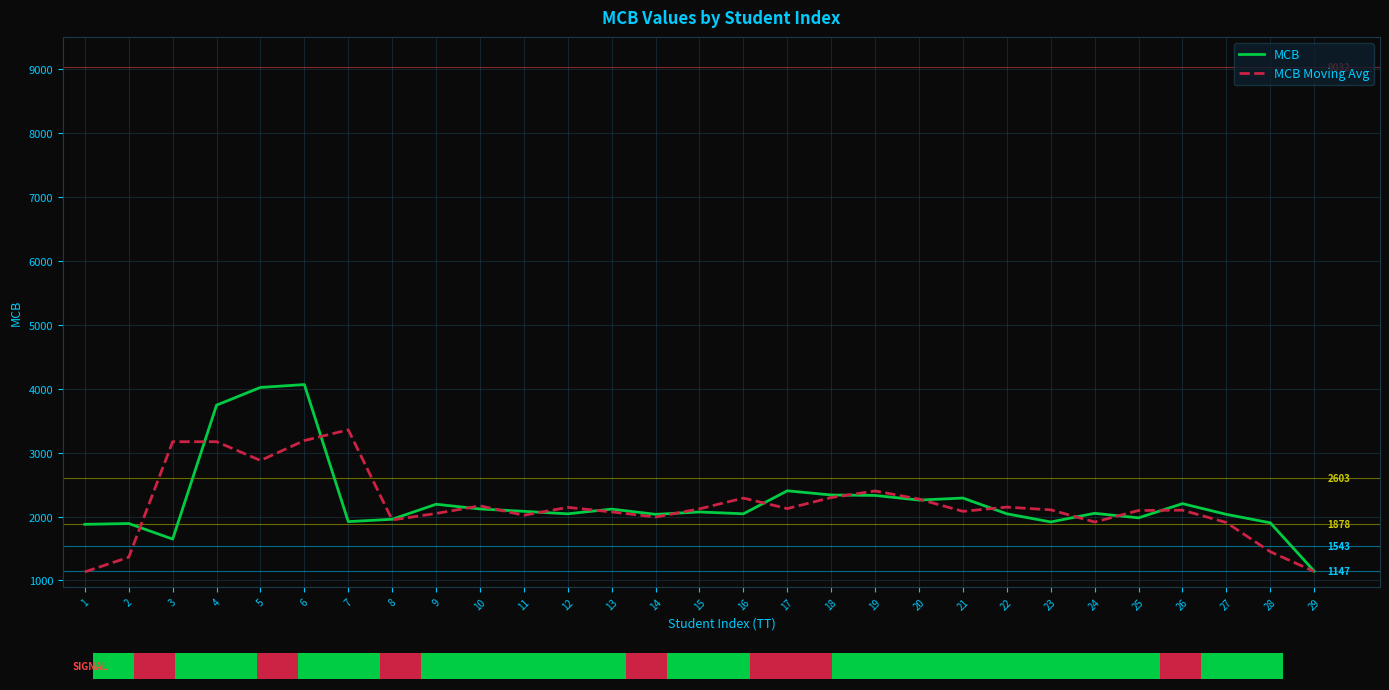

Which series has the largest range (max minus min)?

MCB